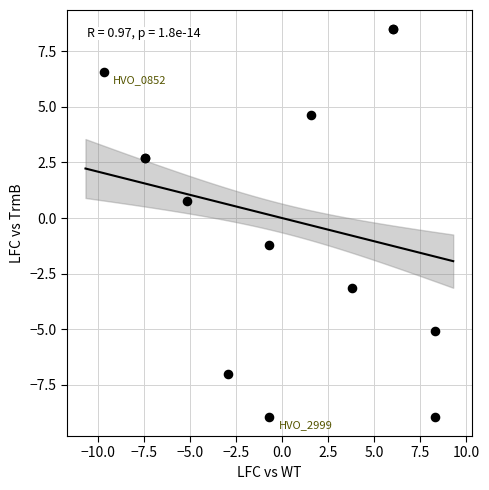

What Y value in the scatter plot is closest to 0?

0.7